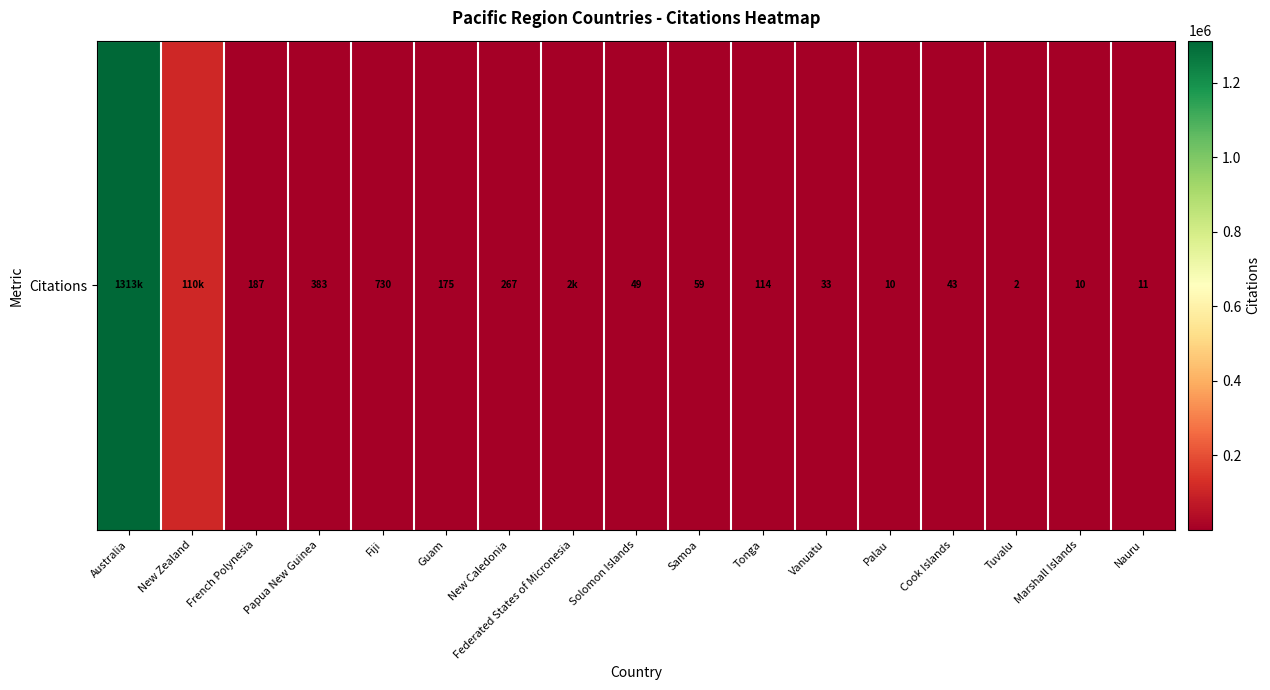

What is the change in value from Tonga to Tuvalu?

-112